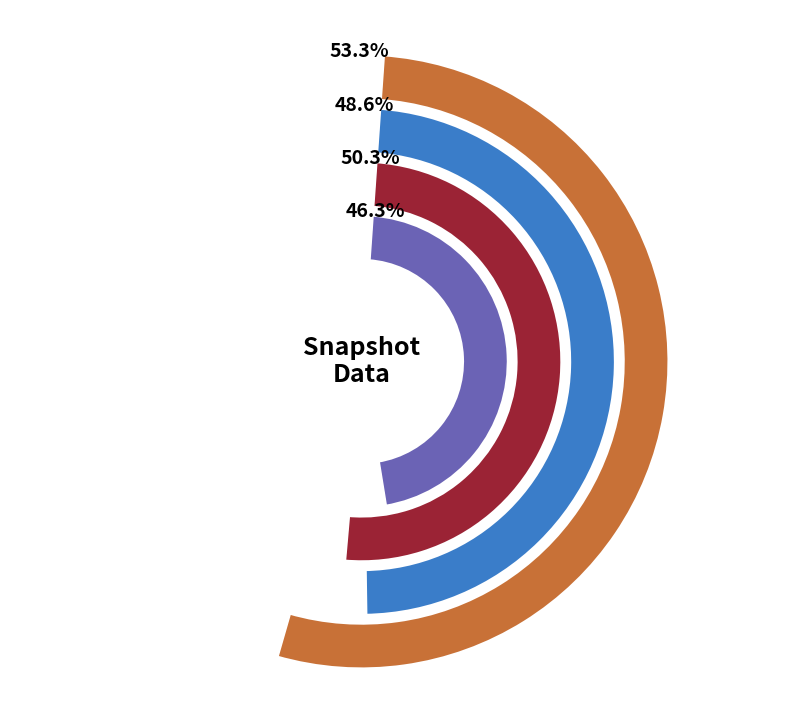

True or false: 0 accounts for 39% of the total.

False